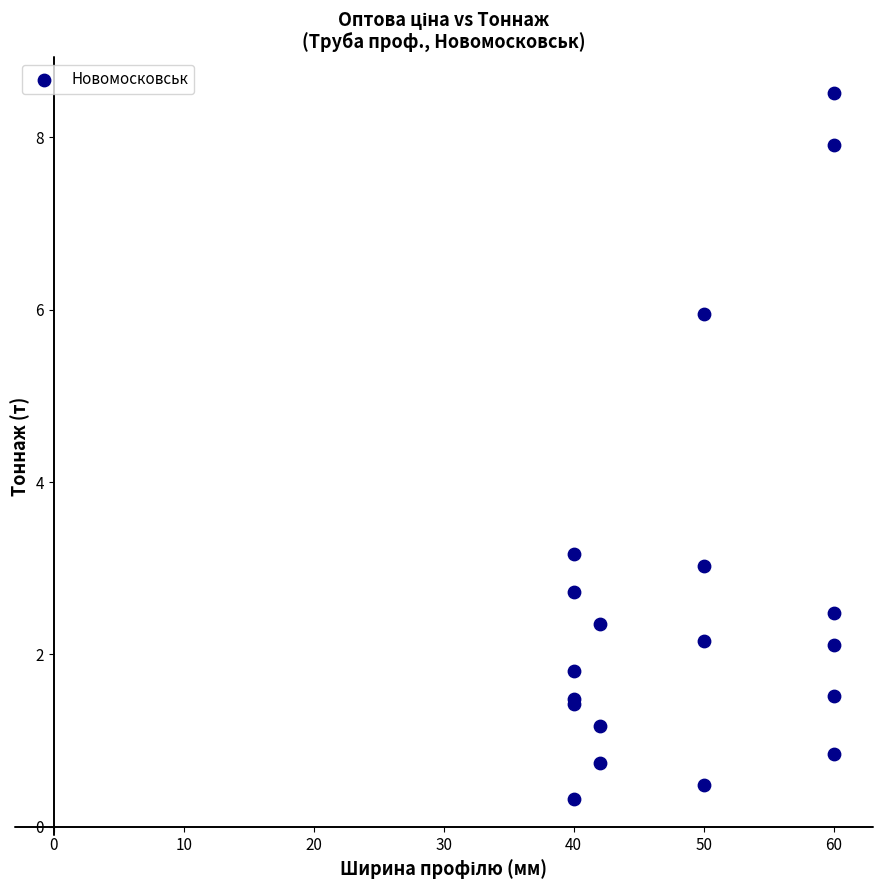

What Y value in the scatter plot is closest to 4?

3.2